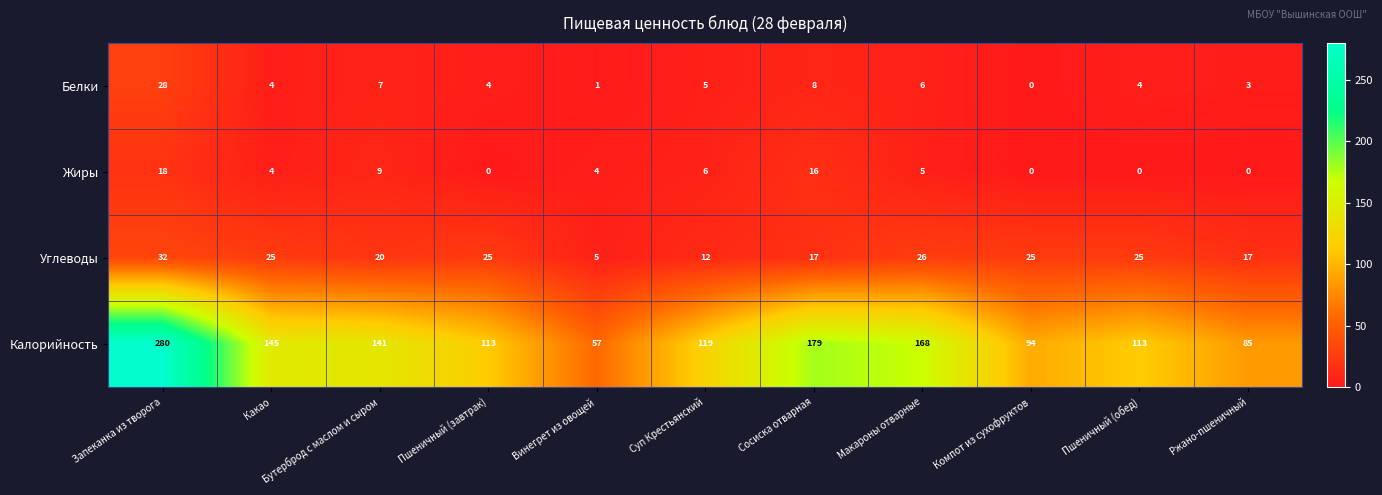

What is the difference between the highest and lowest values at Компот из сухофруктов?

94